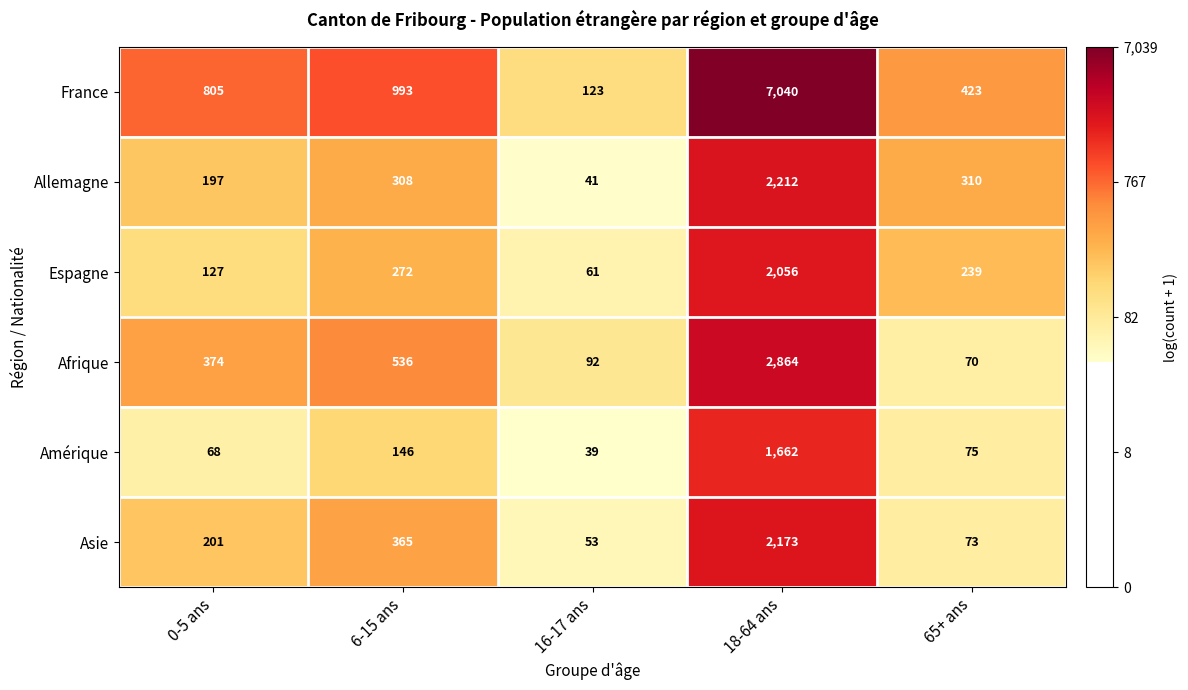

Reading right to left, list all the values displayed in this chart.

France: 65+ ans=423	18-64 ans=7040	16-17 ans=123	6-15 ans=993	0-5 ans=805
Allemagne: 65+ ans=310	18-64 ans=2212	16-17 ans=41	6-15 ans=308	0-5 ans=197
Espagne: 65+ ans=239	18-64 ans=2056	16-17 ans=61	6-15 ans=272	0-5 ans=127
Afrique: 65+ ans=70	18-64 ans=2864	16-17 ans=92	6-15 ans=536	0-5 ans=374
Amérique: 65+ ans=75	18-64 ans=1662	16-17 ans=39	6-15 ans=146	0-5 ans=68
Asie: 65+ ans=73	18-64 ans=2173	16-17 ans=53	6-15 ans=365	0-5 ans=201